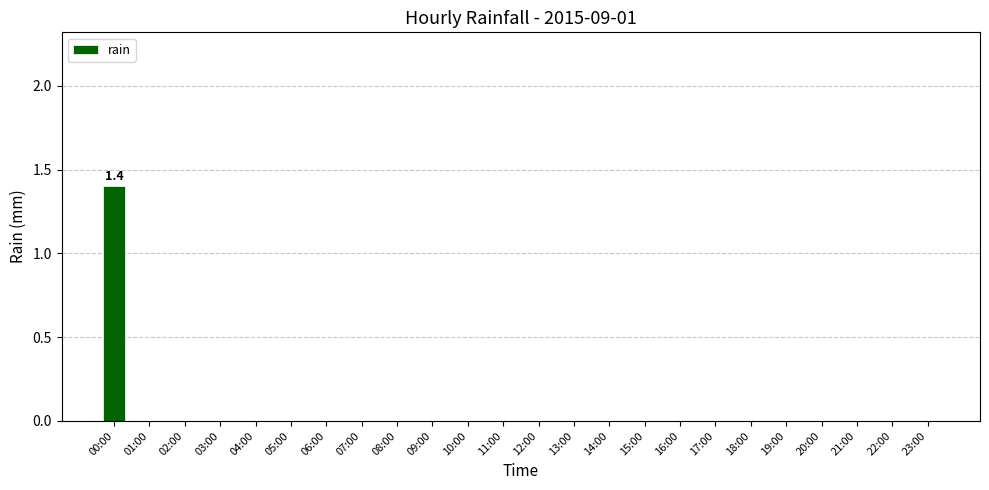

Which category has the highest value across all series?

00:00